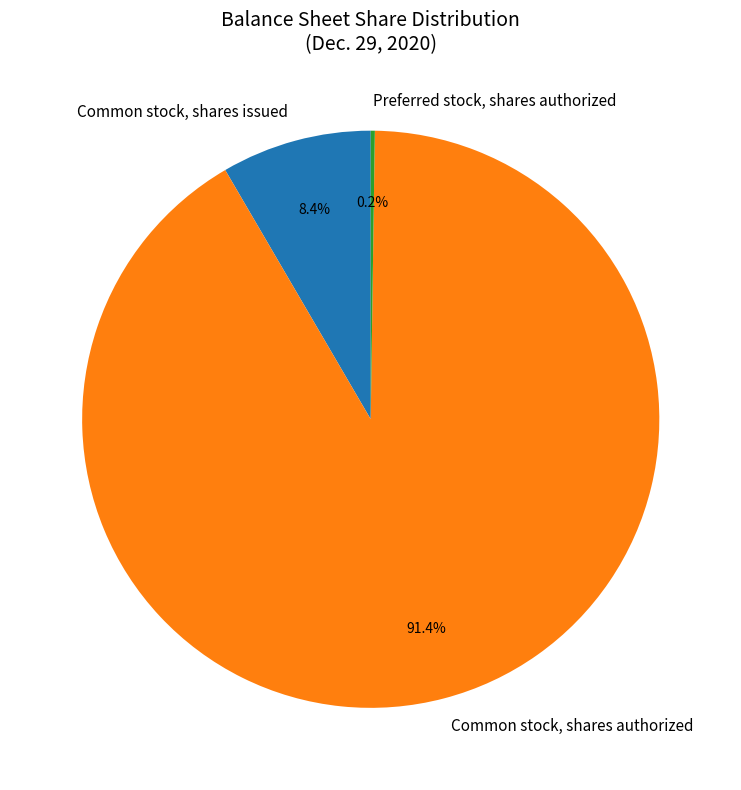

What percentage is NOT represented by Common stock, shares issued?

91.6%